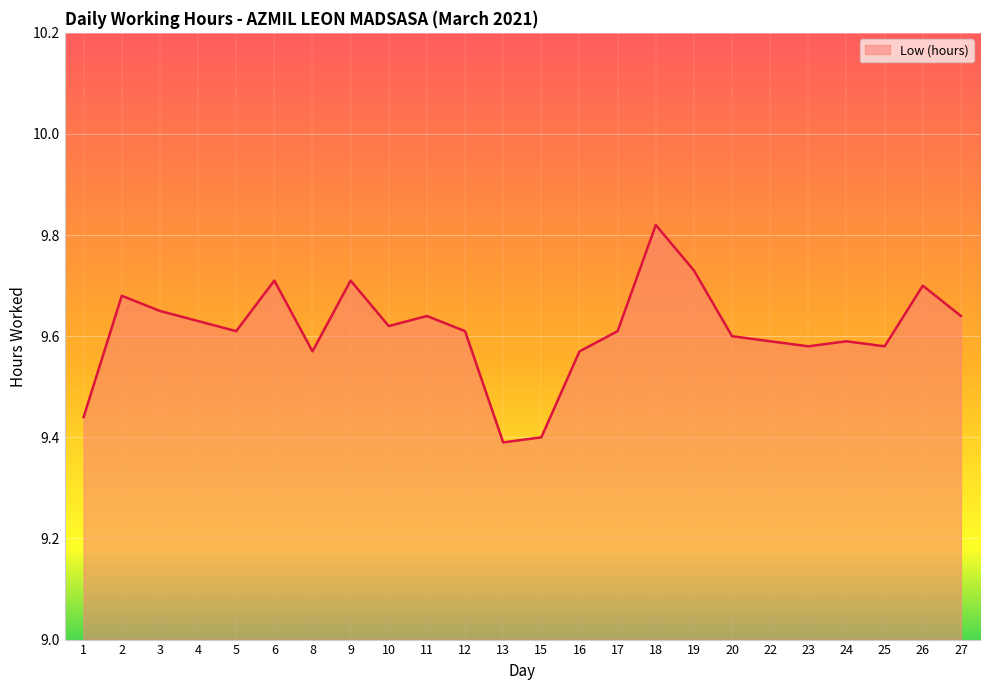

What is the difference between the maximum and minimum values?

0.4